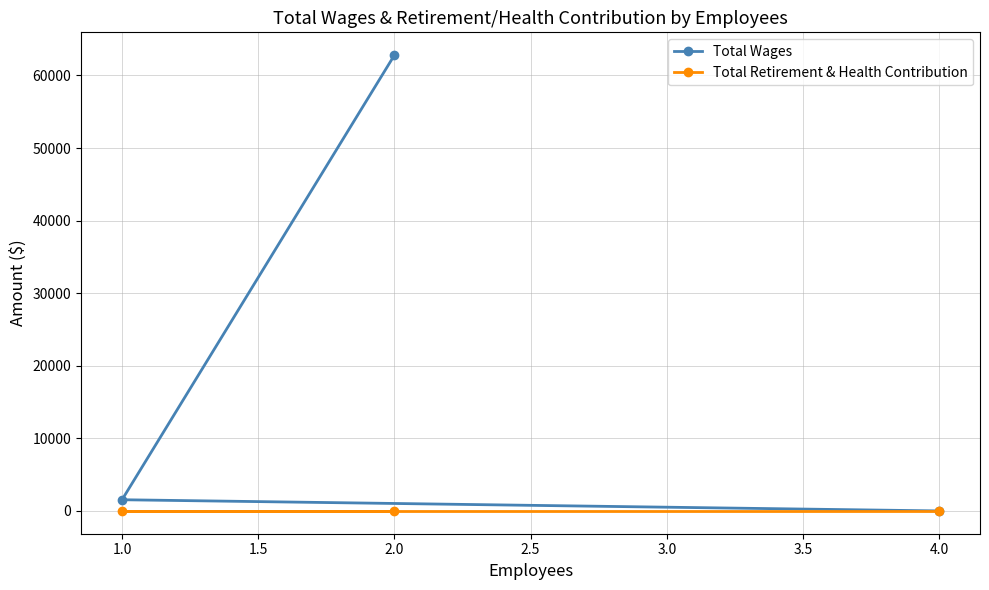

What is the label of the 3rd point from the left?

4.0